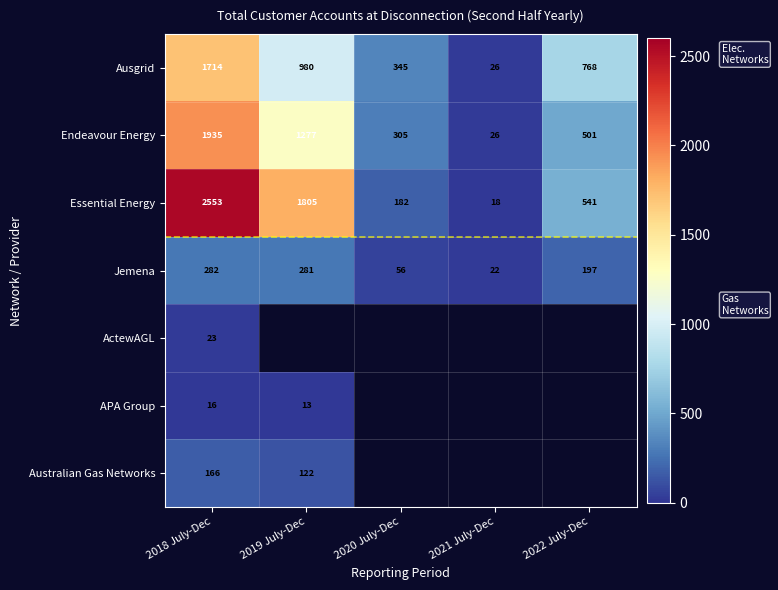

Is it true that Jemena equals 156.9 at 2018 July-Dec?

False